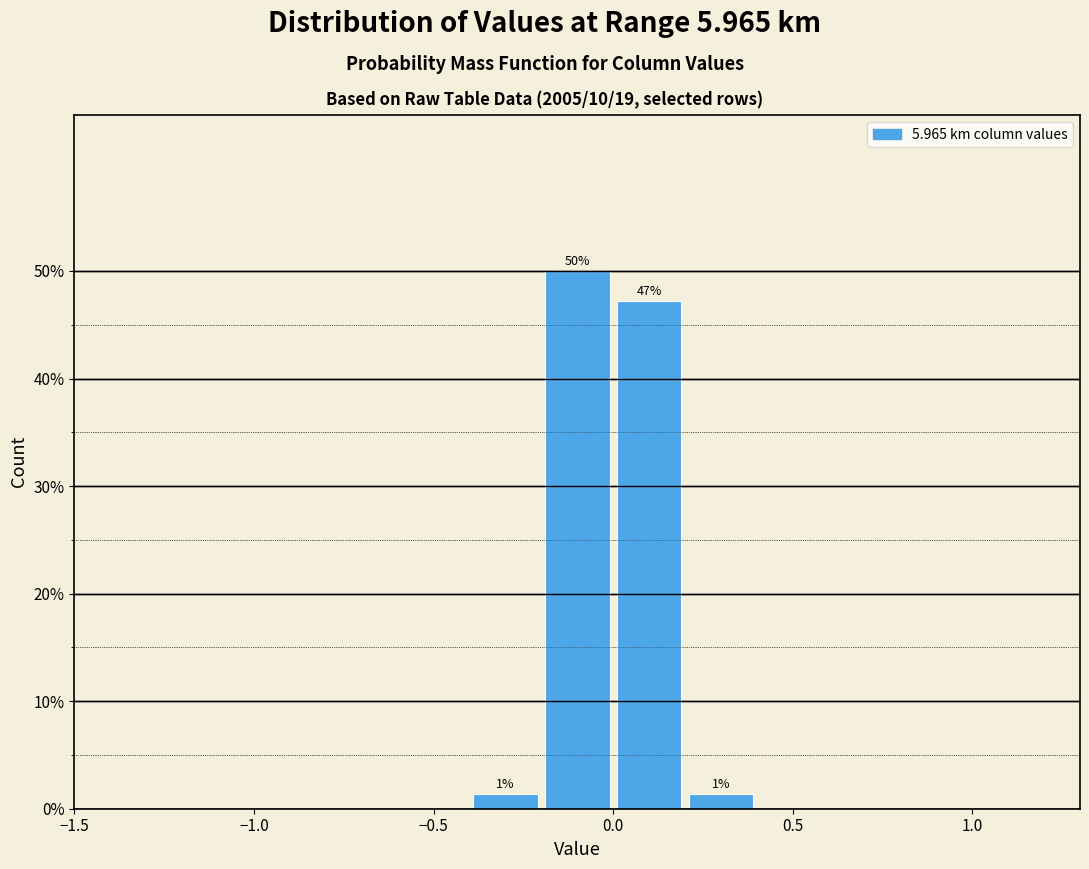

Over which range of the x-axis is the bar tallest?

-0.2 to 0.0